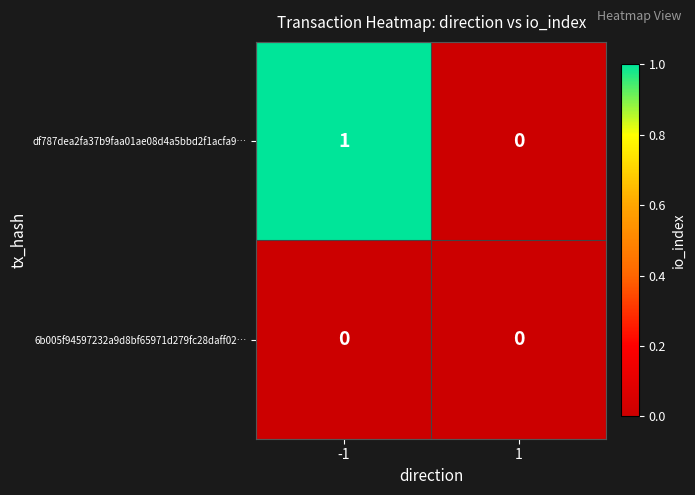

Which series has the widest spread of values?

df787dea2fa37b9faa01ae08d4a5bbd2f1acfa9…